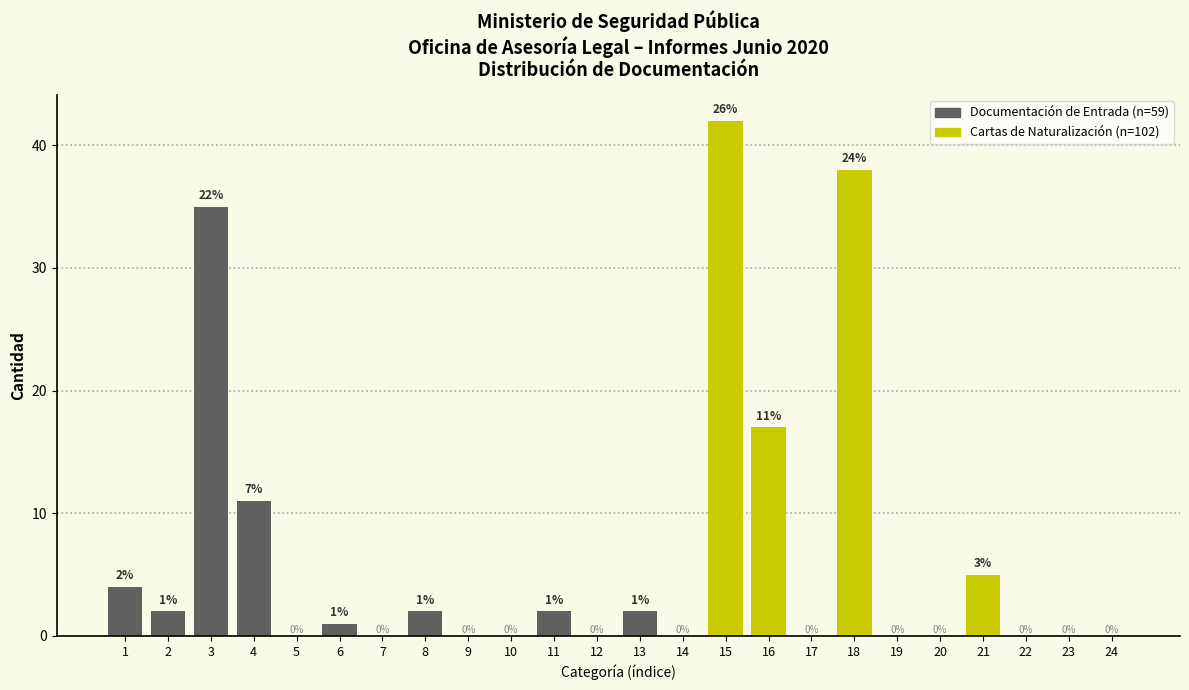

Reading right to left, list all the values displayed in this chart.

24=0	23=0	22=0	21=5	20=0	19=0	18=38	17=0	16=17	15=42	14=0	13=2	12=0	11=2	10=0	9=0	8=2	7=0	6=1	5=0	4=11	3=35	2=2	1=4